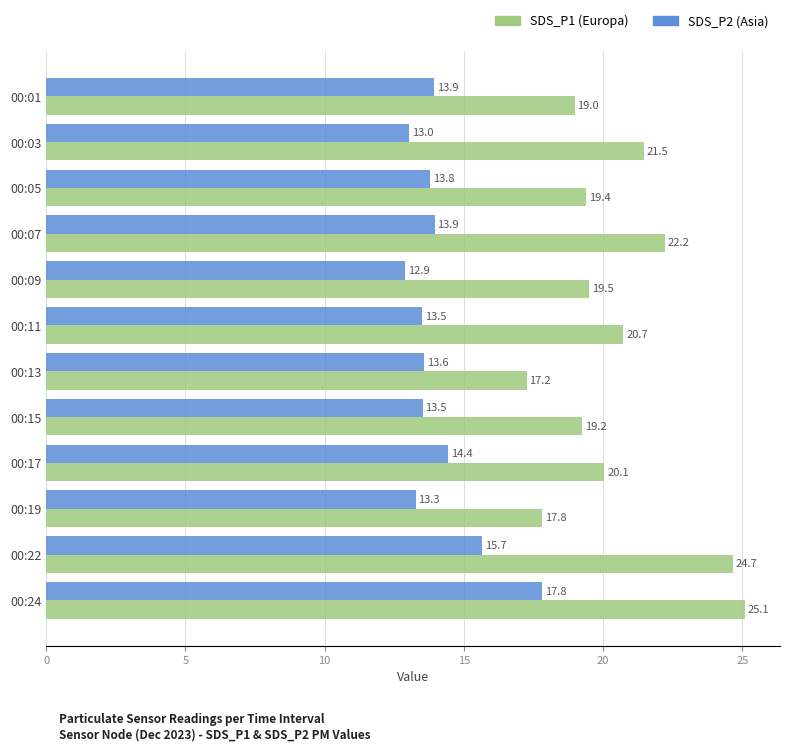

What is the spread (max minus min) of values at 00:09?

6.6